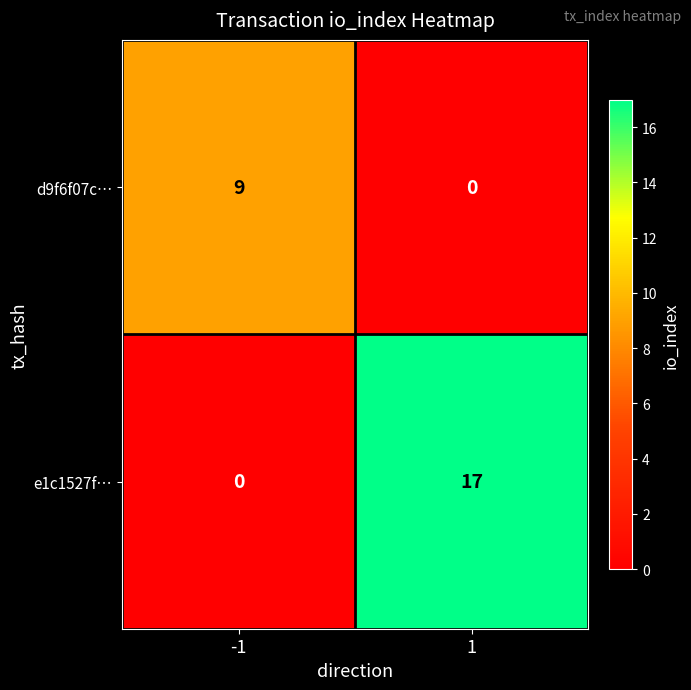

How many series are shown in this chart?

2